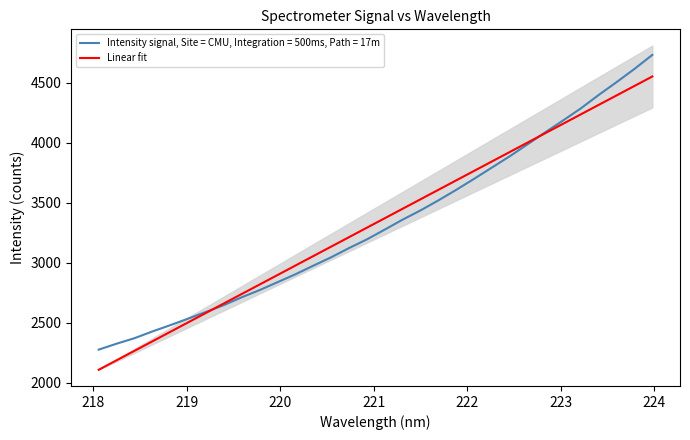

What is the minimum value for Linear fit?

2107.8